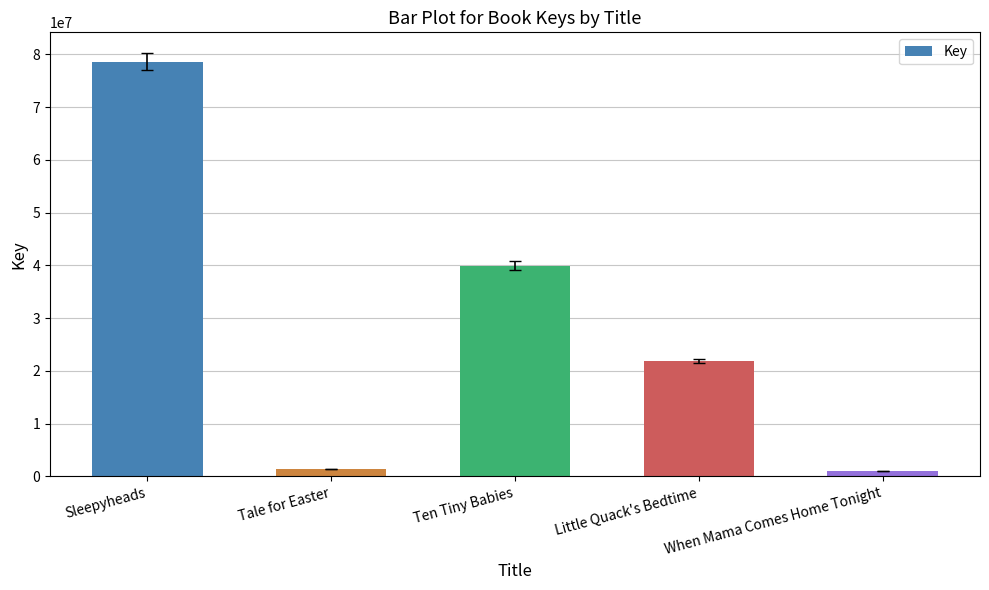

Is it true that the value at Little Quack's Bedtime is 36402767?

False